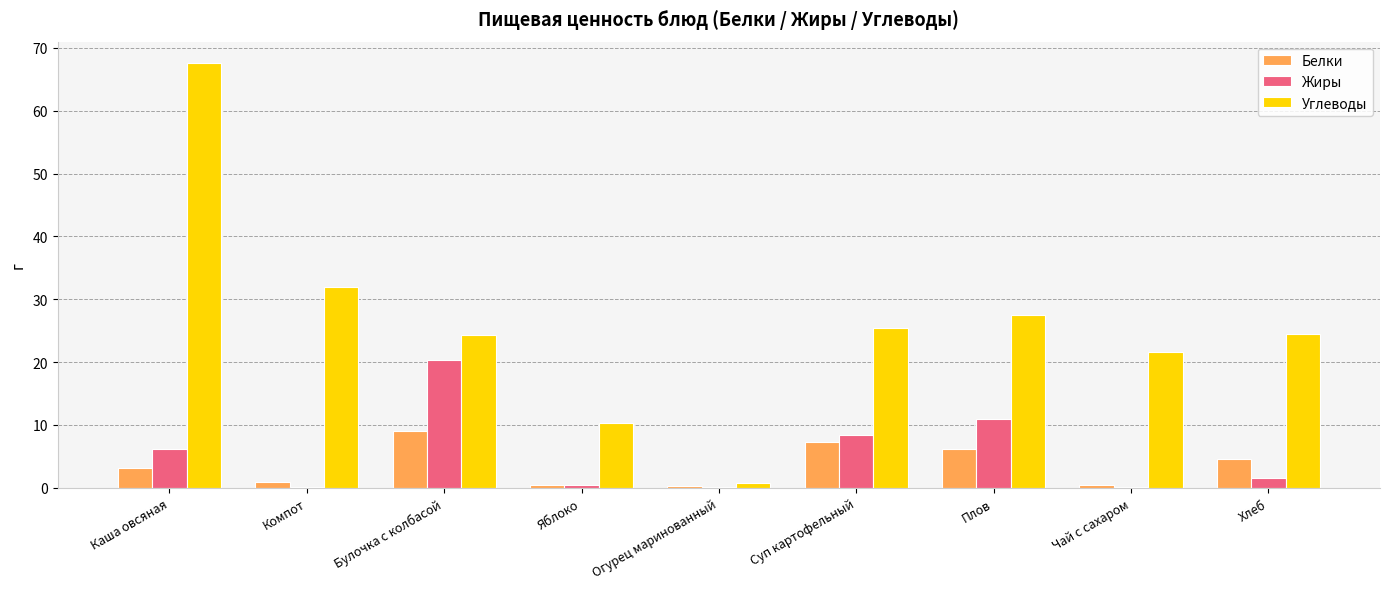

Is the value of Белки at Плов greater than the value of Углеводы at Суп картофельный?

No